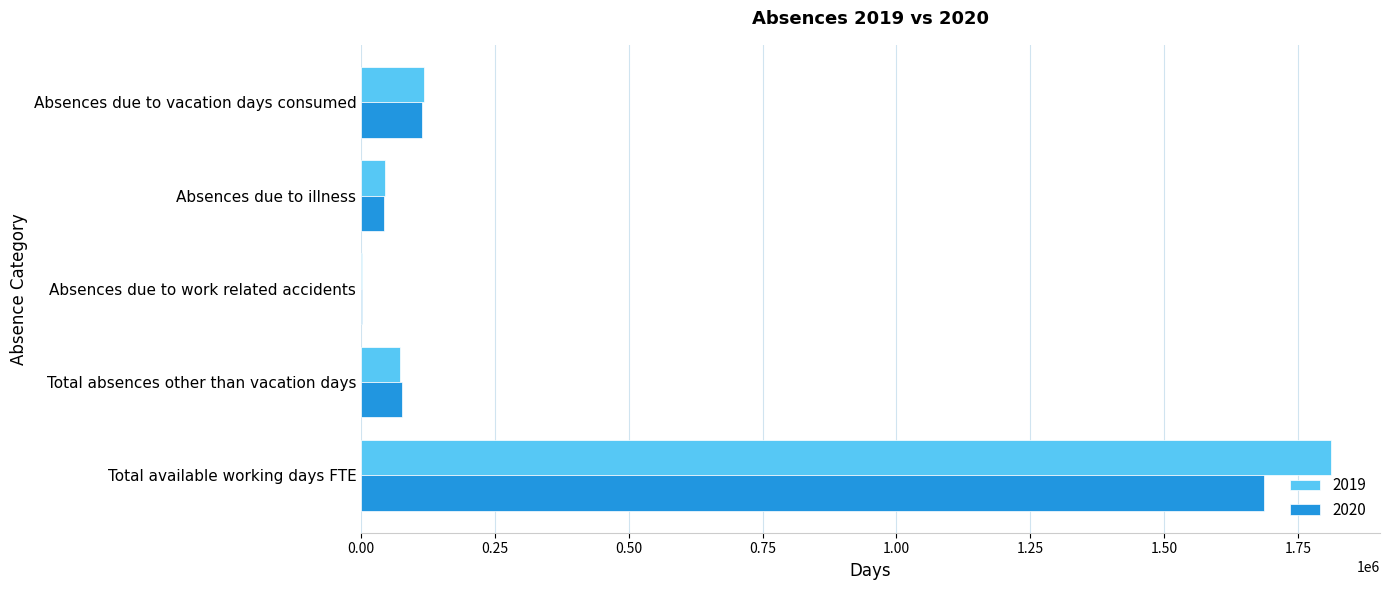

Between Total available working days FTE and Absences due to illness, which series saw the biggest shift?

2019